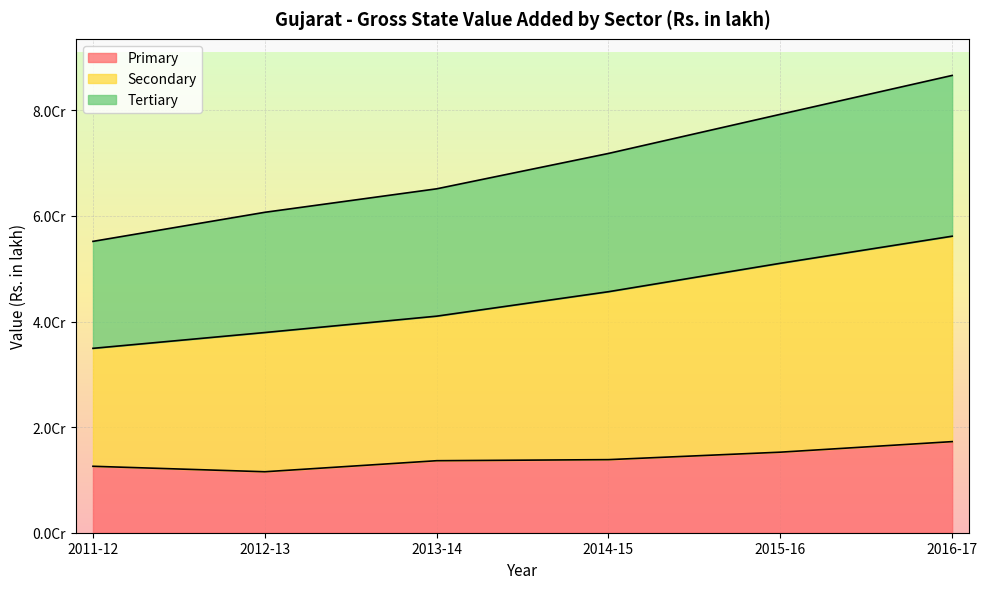

Rank the categories by Primary value from lowest to highest.

2012-13, 2011-12, 2013-14, 2014-15, 2015-16, 2016-17